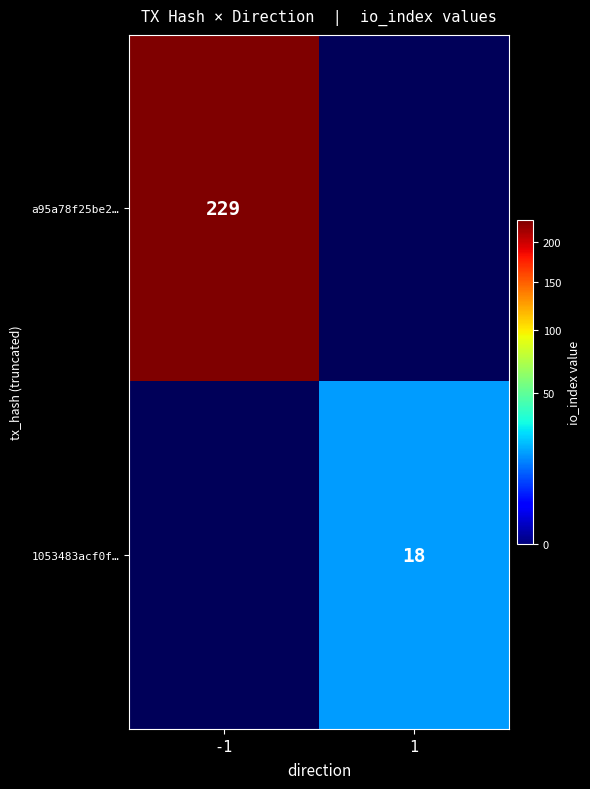

Is it true that 1053483acf0f… equals 10 at 1?

False